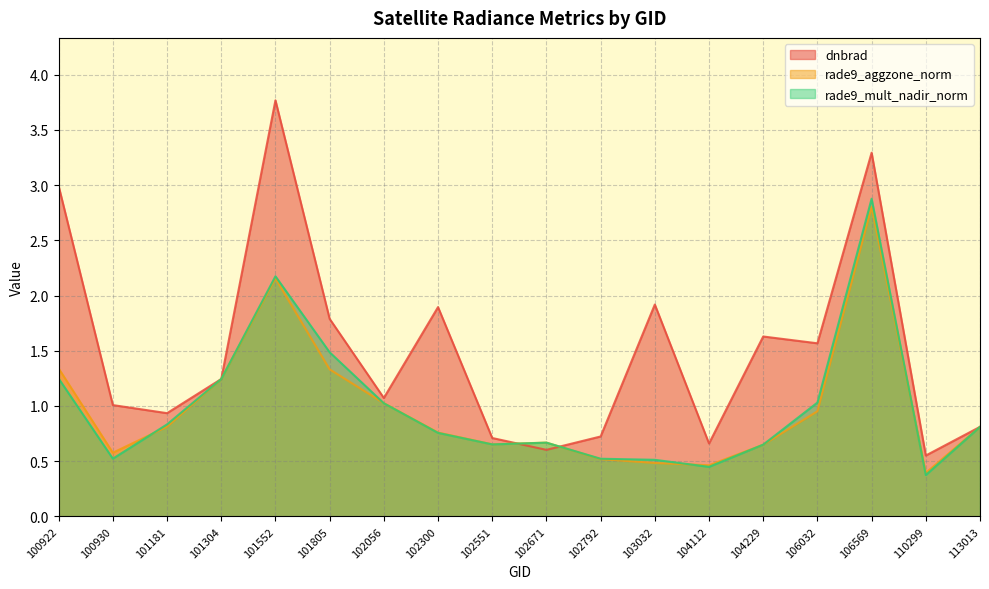

What is the minimum value shown in the chart?

0.4